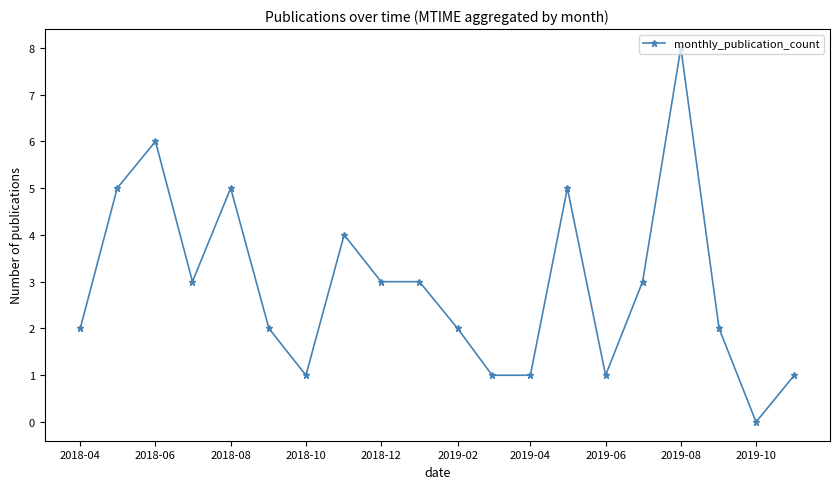

True or false: there are more than 2 points higher than both neighbors.

True